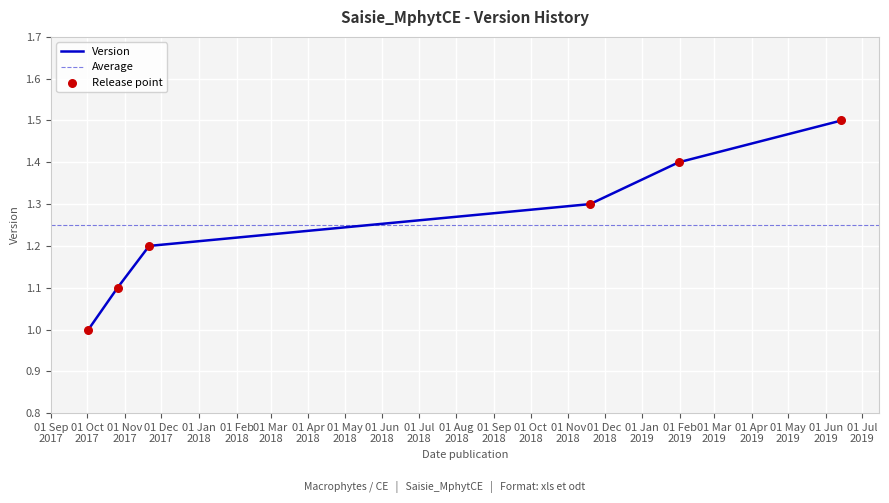

What is the ratio of the value at 2019-01-31 to the value at 2017-10-26?

1.3